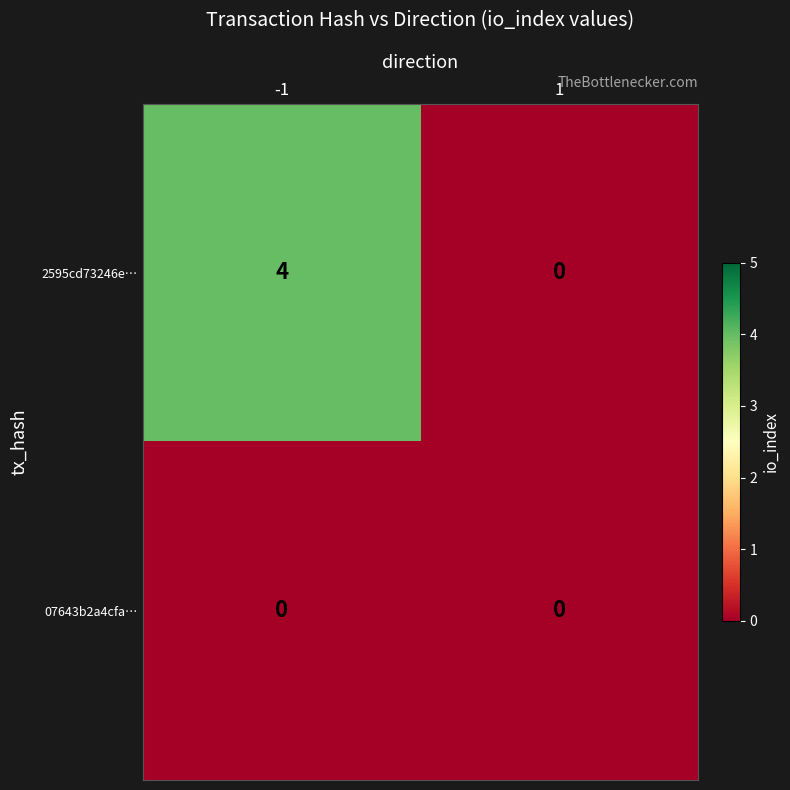

Rank the series by their average value, from lowest to highest.

07643b2a4cfa…, 2595cd73246e…